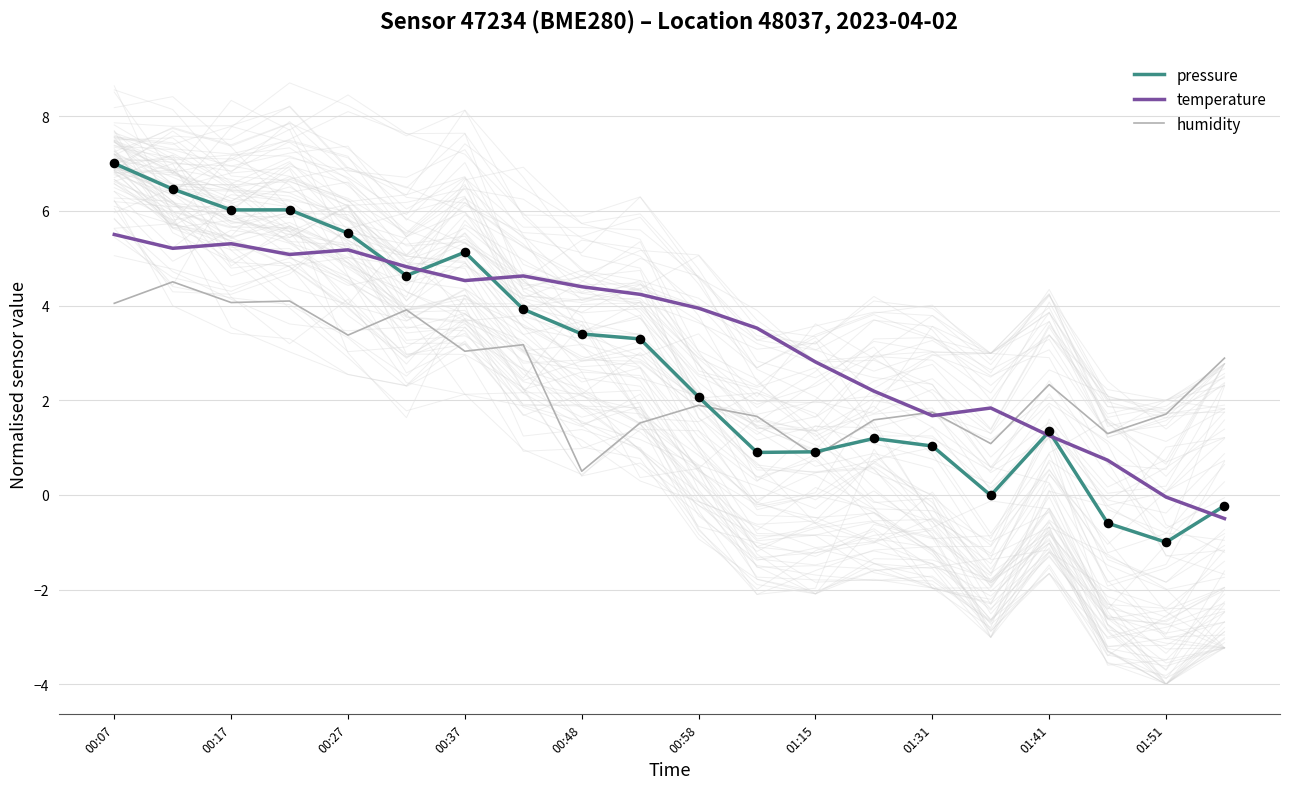

Which series has the largest Y range (max minus min)?

pressure